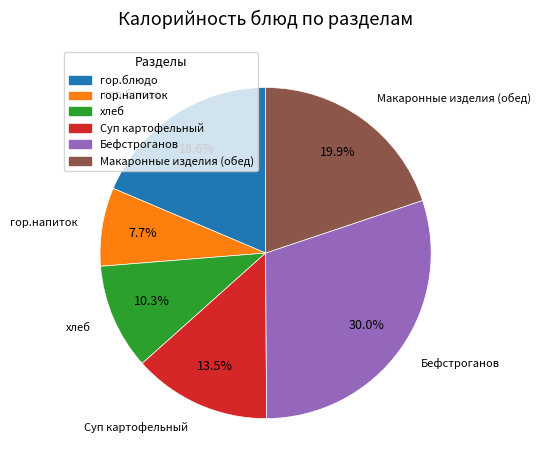

Do Макаронные изделия (обед) and гор.блюдо together represent more than half of the pie?

No